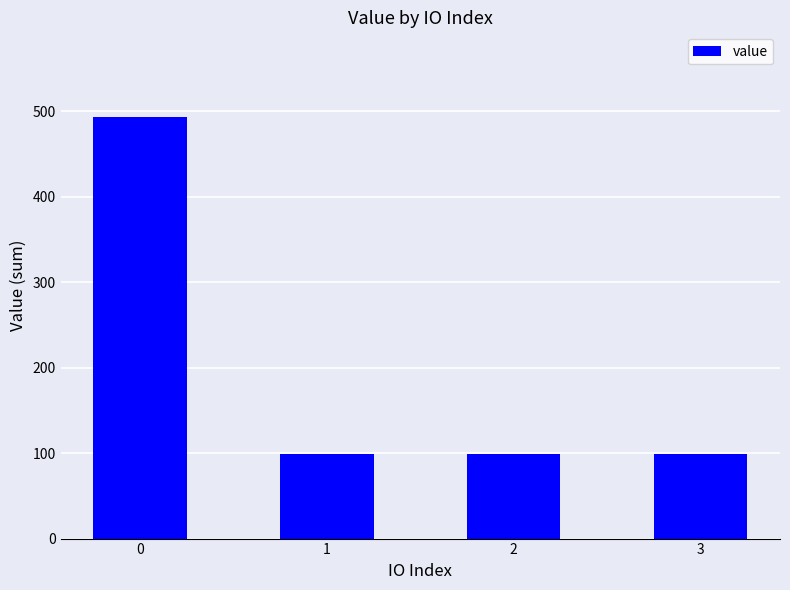

Is it true that the value at 0 is 493.7?

True